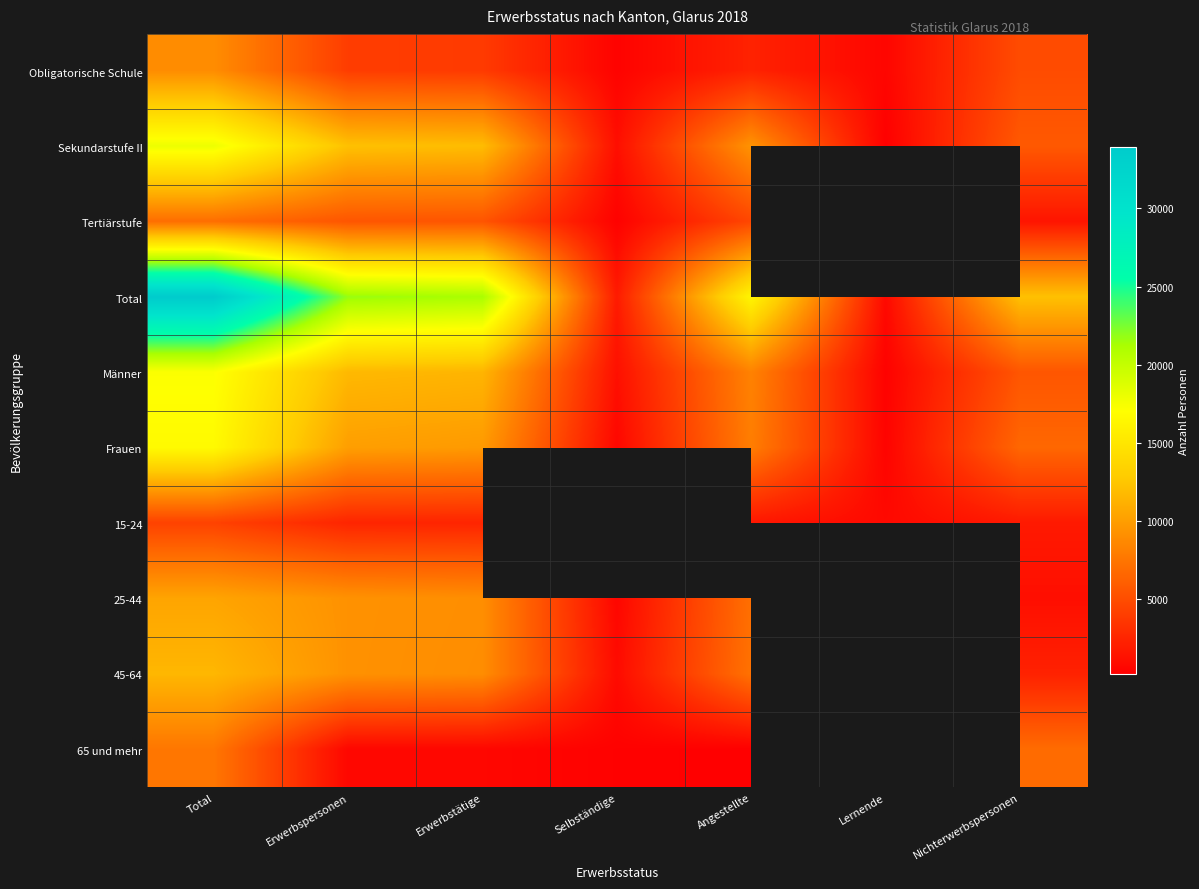

How many series are shown in this chart?

10